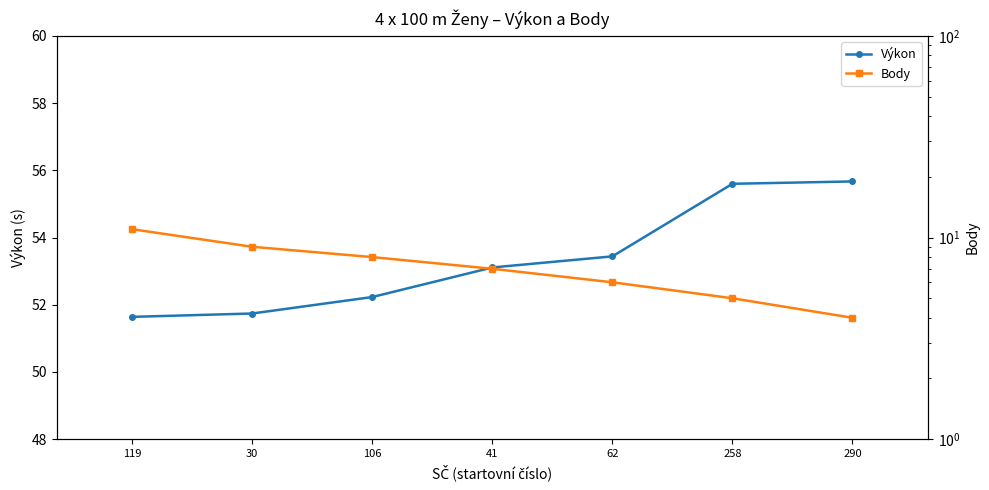

What is the total value across all series at 119?

62.6